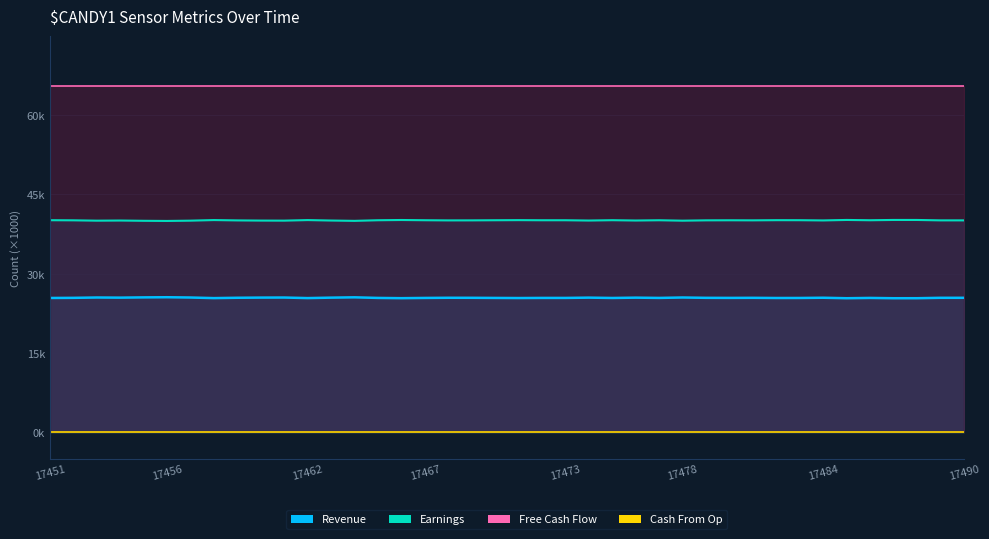

List the labels in order of Revenue value, largest first.

17456, 17464, 17455, 17478, 17453, 17457, 17461, 17460, 17474, 17454, 17463, 17476, 17484, 17459, 17468, 17469, 17489, 17490, 17481, 17479, 17452, 17480, 17472, 17477, 17465, 17473, 17486, 17470, 17467, 17451, 17483, 17475, 17482, 17471, 17462, 17458, 17466, 17488, 17485, 17487